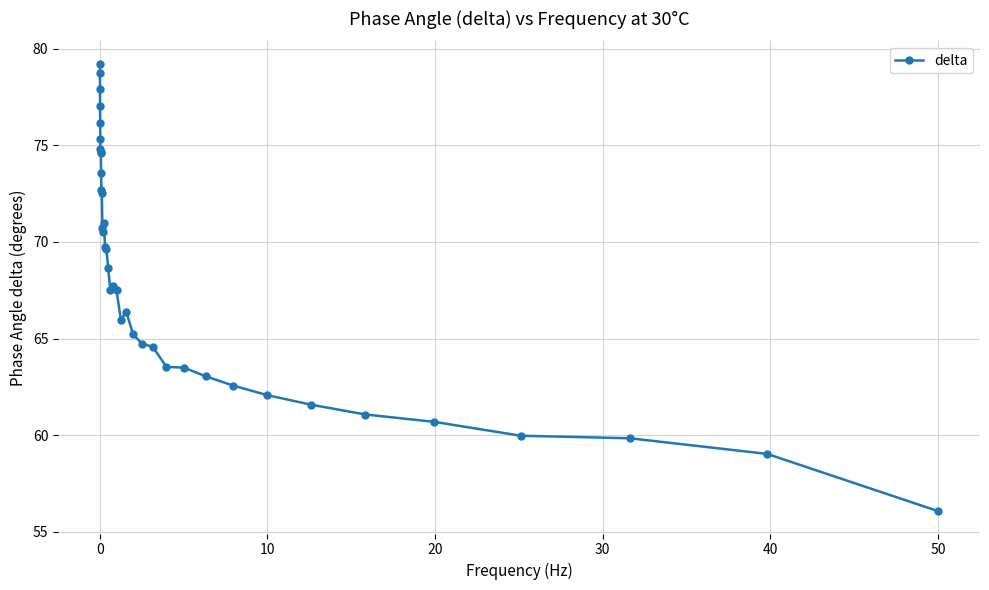

Does the chart display data point markers on the line(s)?

Yes